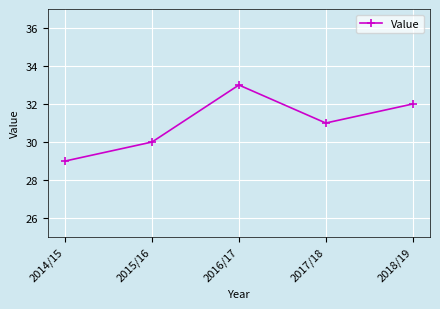

Reading left to right, transcribe all the data shown in this chart.

2014/15=29	2015/16=30	2016/17=33	2017/18=31	2018/19=32